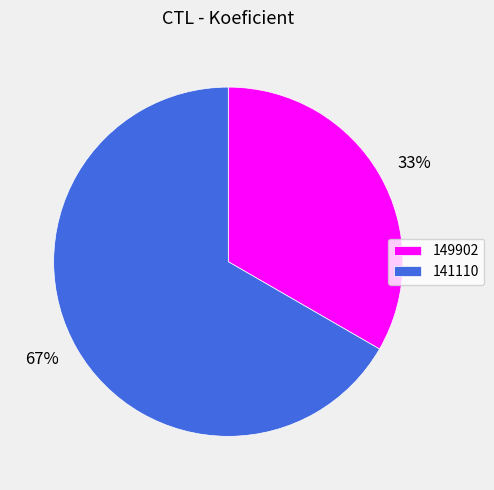

What is the majority slice?

141110